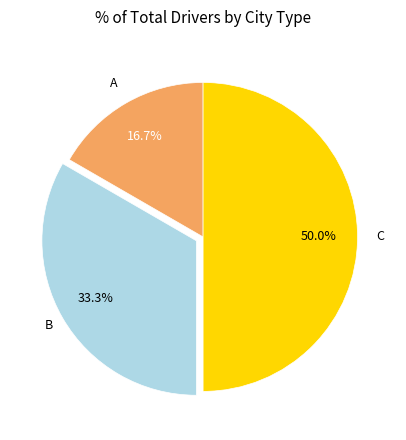

To the nearest percent, what is the difference between the largest and smallest slice percentages?

33%